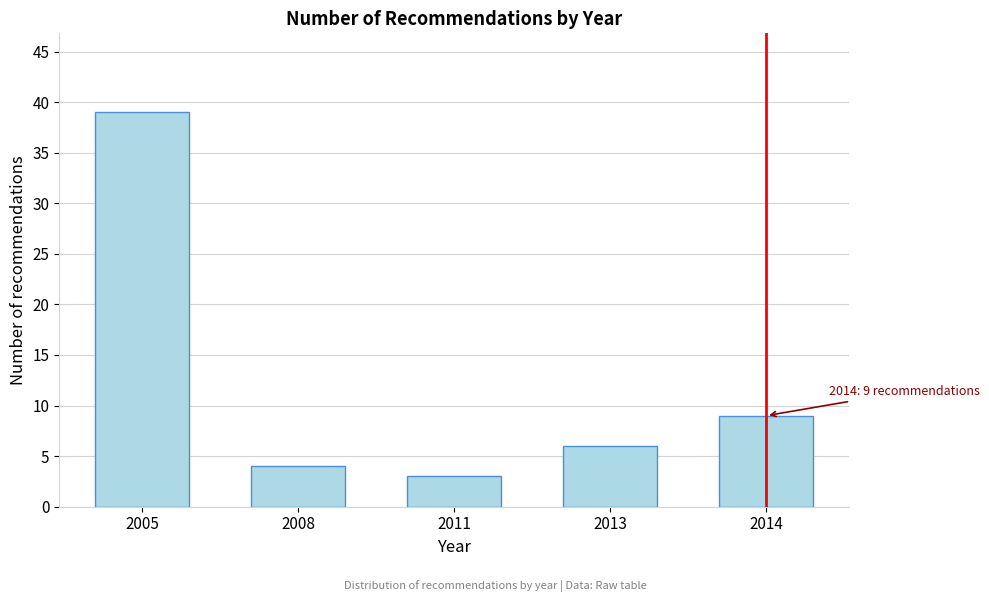

Reading left to right, extract all data points from this chart.

2005=39	2008=4	2011=3	2013=6	2014=9